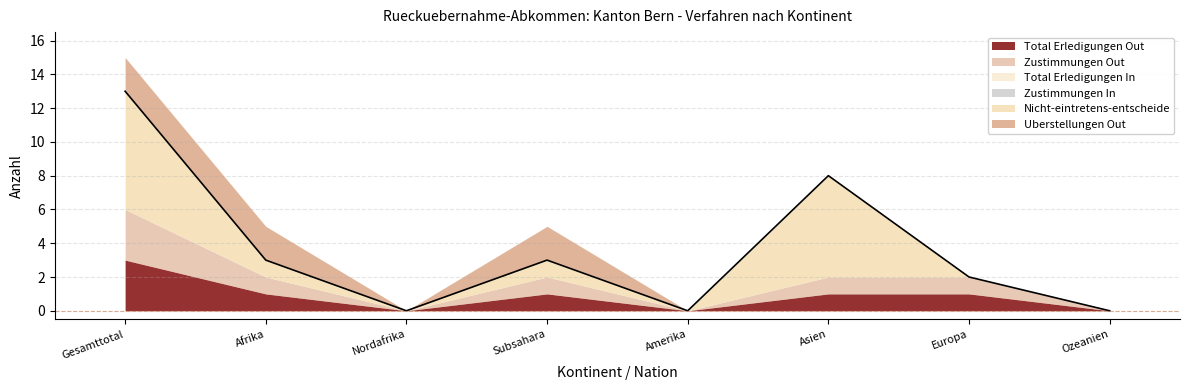

Reading left to right, list all the values displayed in this chart.

Total Erledigungen Out: Gesamttotal=3	Afrika=1	Nordafrika=0	Subsahara=1	Amerika=0	Asien=1	Europa=1	Ozeanien=0
Zustimmungen Out: Gesamttotal=3	Afrika=1	Nordafrika=0	Subsahara=1	Amerika=0	Asien=1	Europa=1	Ozeanien=0
Total Erledigungen In: Gesamttotal=0	Afrika=0	Nordafrika=0	Subsahara=0	Amerika=0	Asien=0	Europa=0	Ozeanien=0
Zustimmungen In: Gesamttotal=0	Afrika=0	Nordafrika=0	Subsahara=0	Amerika=0	Asien=0	Europa=0	Ozeanien=0
Nicht-eintretens-entscheide: Gesamttotal=7	Afrika=1	Nordafrika=0	Subsahara=1	Amerika=0	Asien=6	Europa=0	Ozeanien=0
Uberstellungen Out: Gesamttotal=2	Afrika=2	Nordafrika=0	Subsahara=2	Amerika=0	Asien=0	Europa=0	Ozeanien=0